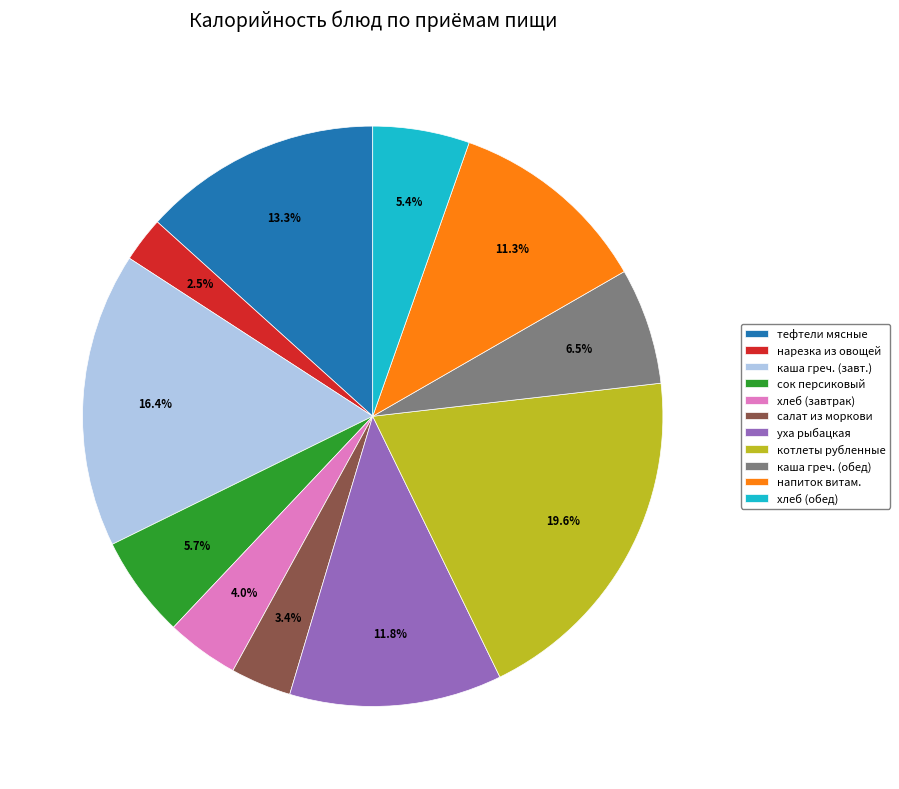

To the nearest percent, what is the difference between the largest and smallest slice percentages?

17%